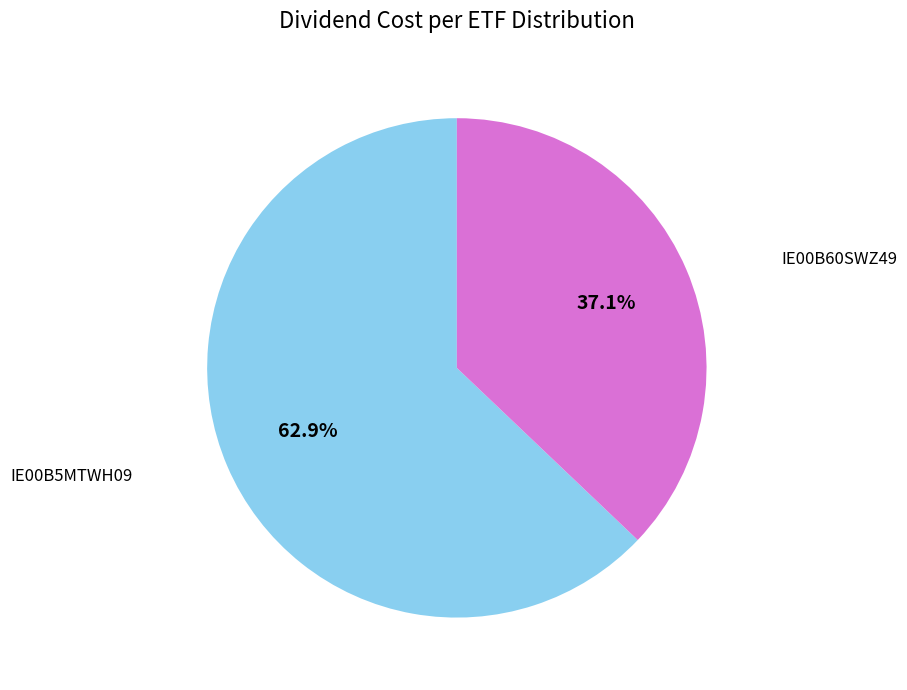

To the nearest percent, what is the combined percentage of IE00B5MTWH09 and IE00B60SWZ49?

100%